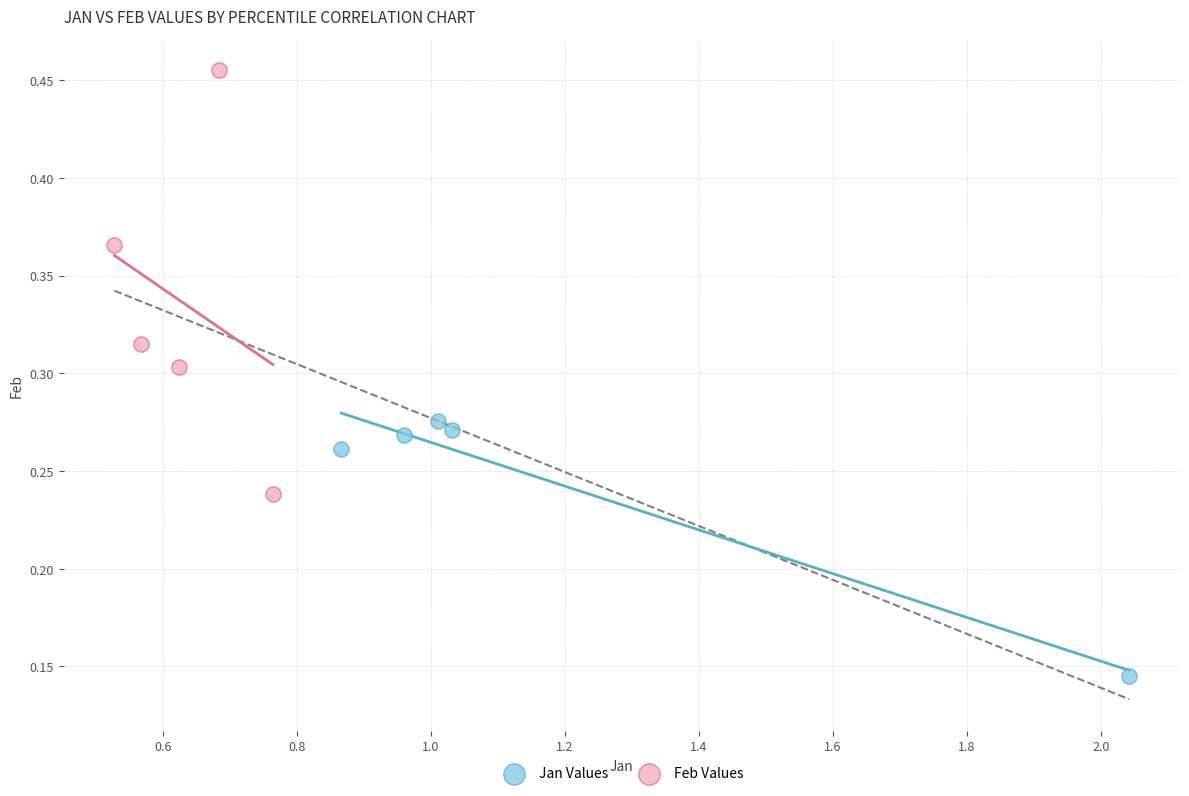

Which series reaches the minimum Y coordinate?

Jan Values